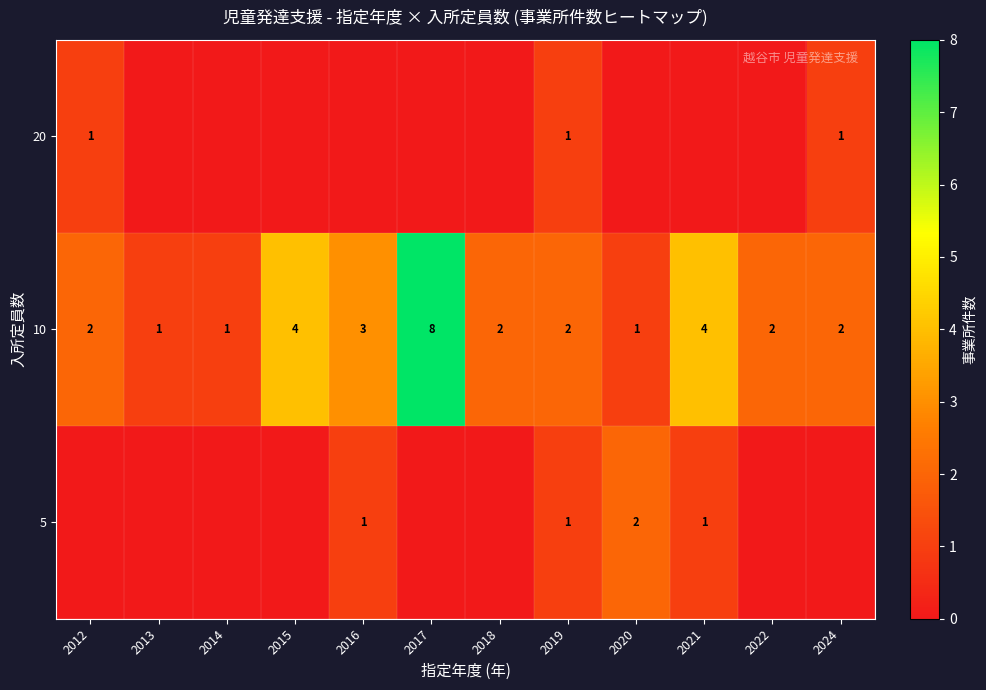

Is it true that 10 equals 1 at 2018?

False